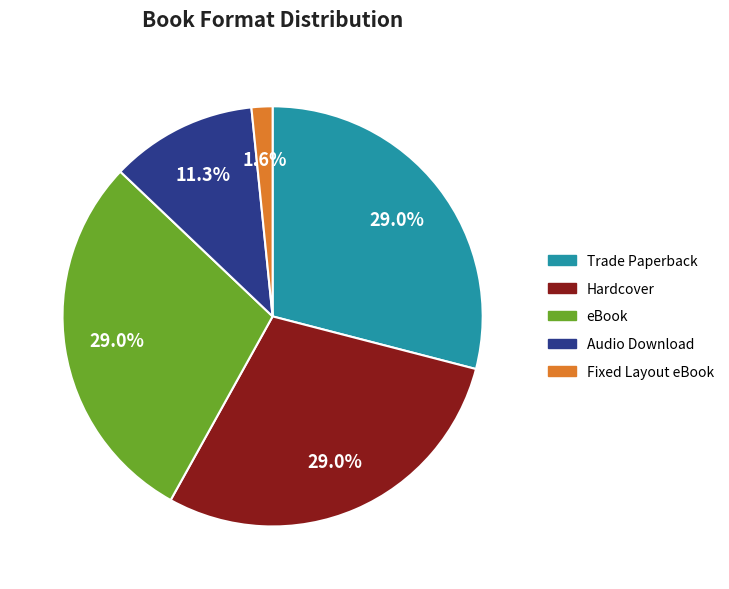

True or false: Hardcover accounts for 17% of the total.

False